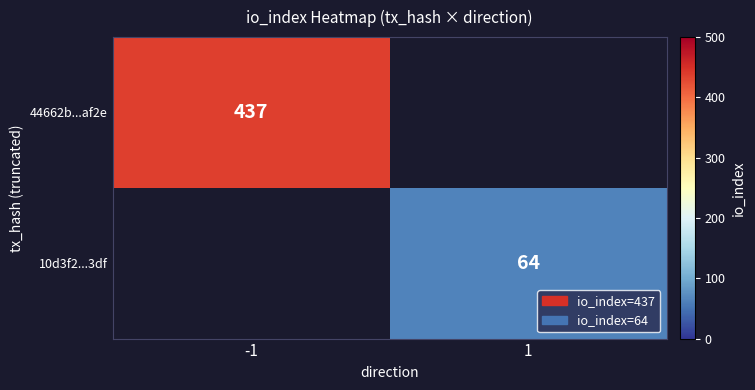

What is the smallest value displayed?

64.0